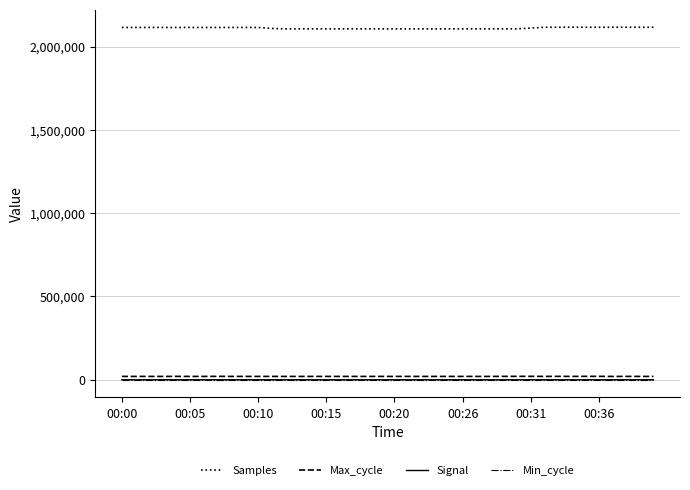

At how many categories does at least one series exceed 758228?

40